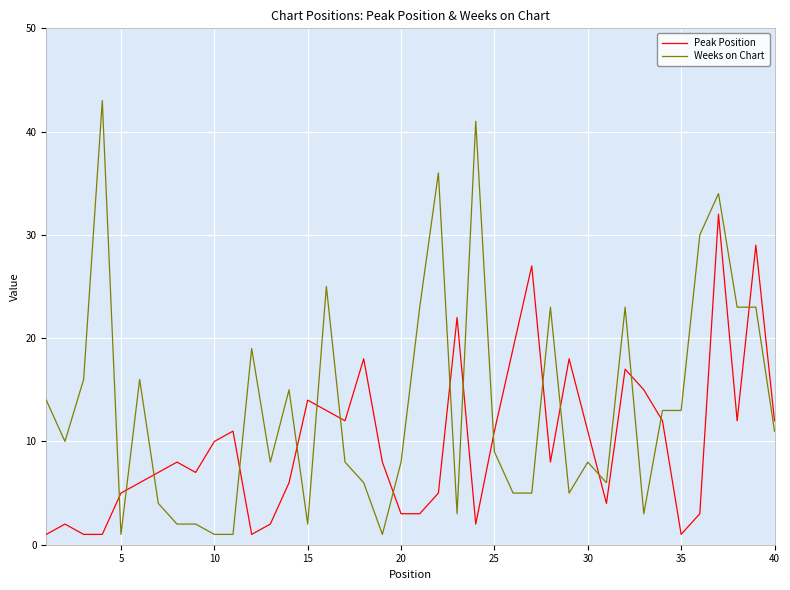

True or false: Peak Position and Weeks on Chart intersect in this chart.

True